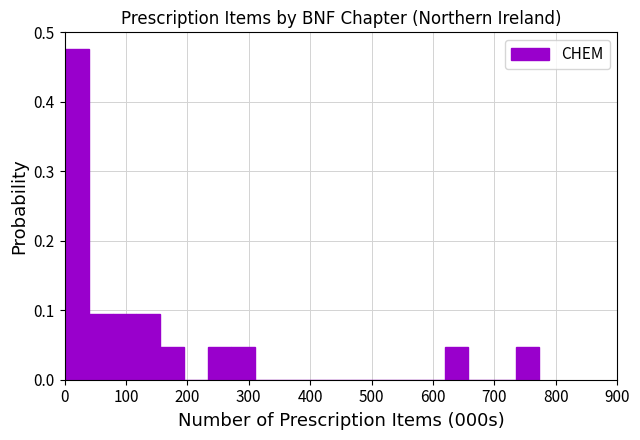

Read against the x-axis, roughly where is the centre of the tallest bar?

20